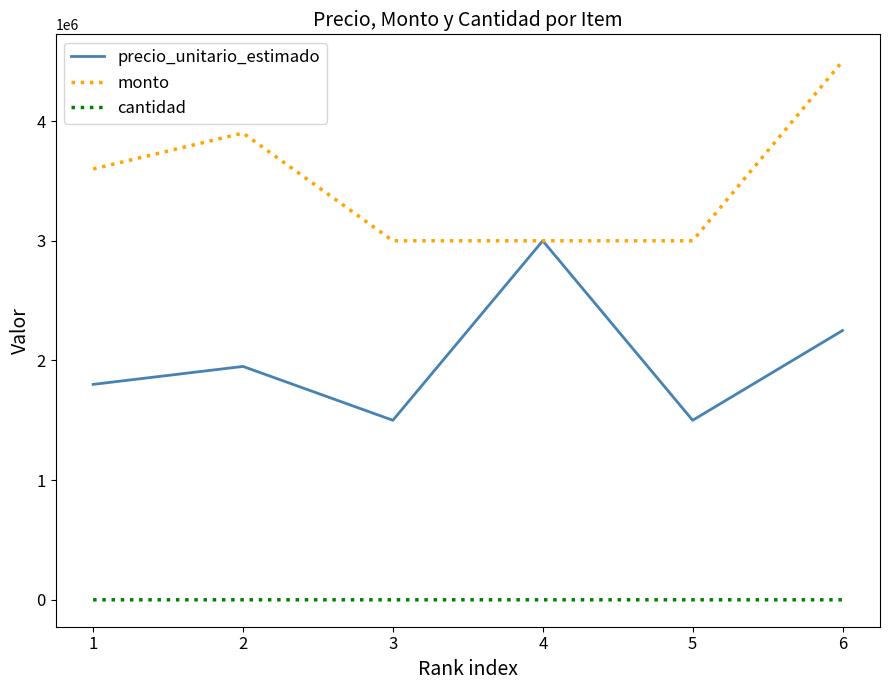

What are all the series names shown in the legend?

precio_unitario_estimado, monto, cantidad